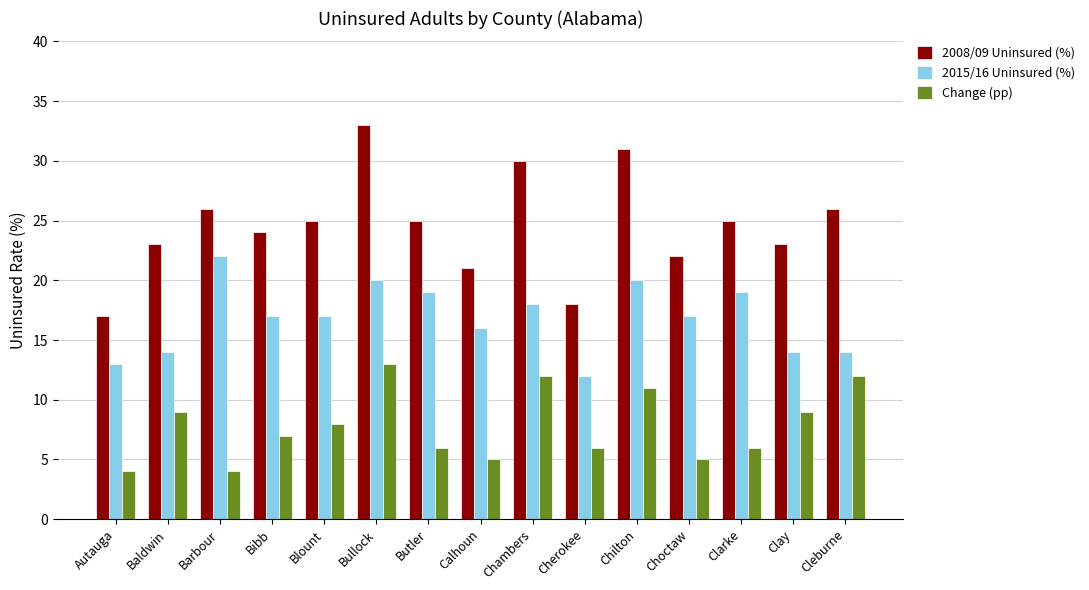

At which label does 2015/16 Uninsured (%) first exceed 17?

Barbour